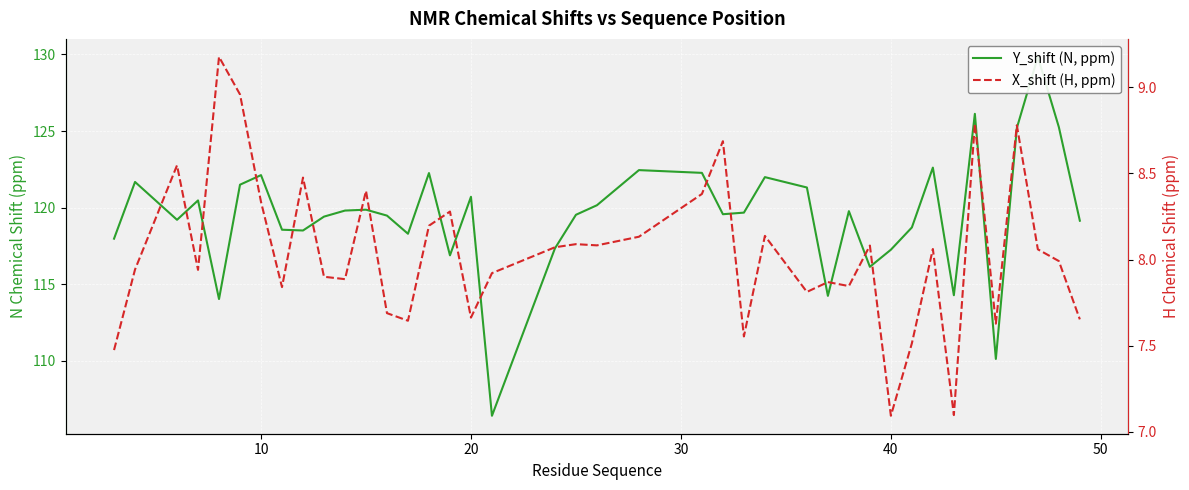

Is it true that Y_shift (N, ppm) equals 165.3 at 11?

False